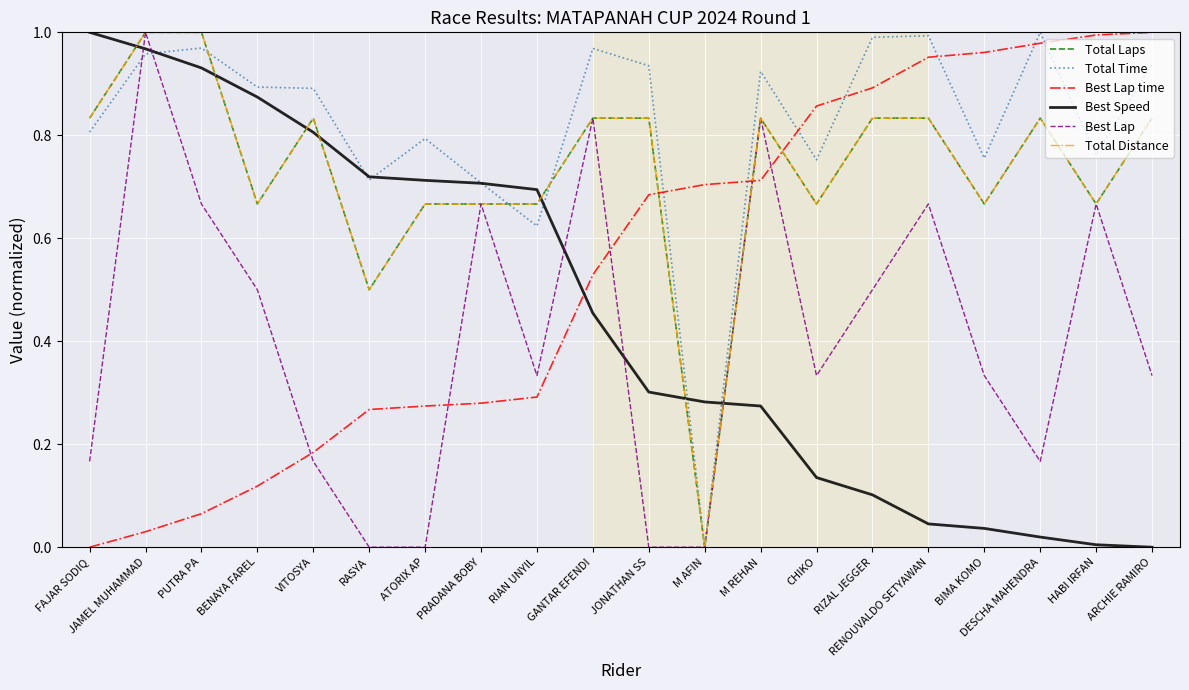

The value of Best Speed at ARCHIE RAMIRO is -0.3. True or false?

False